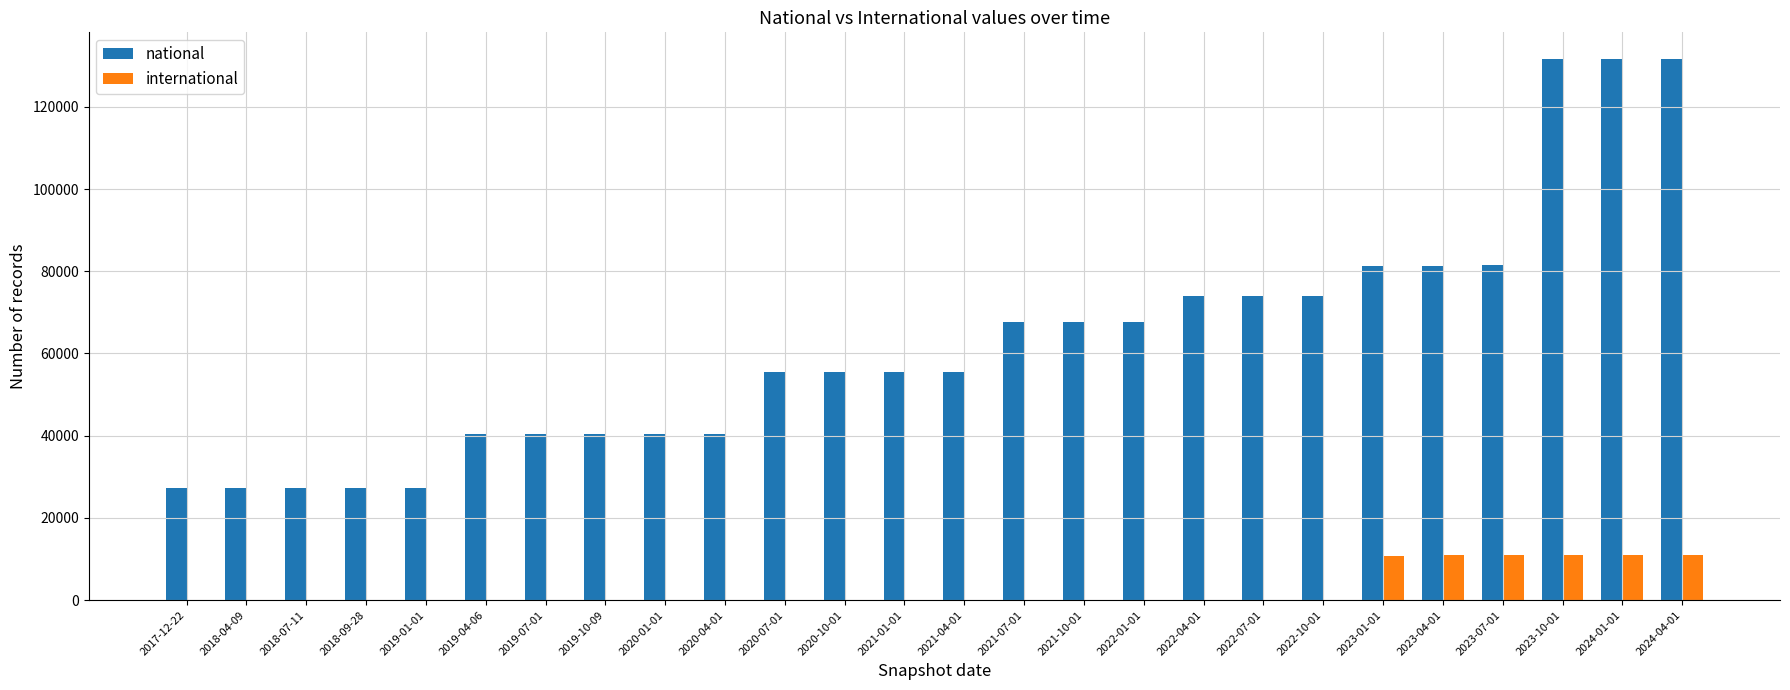

How many groups of bars are there?

26